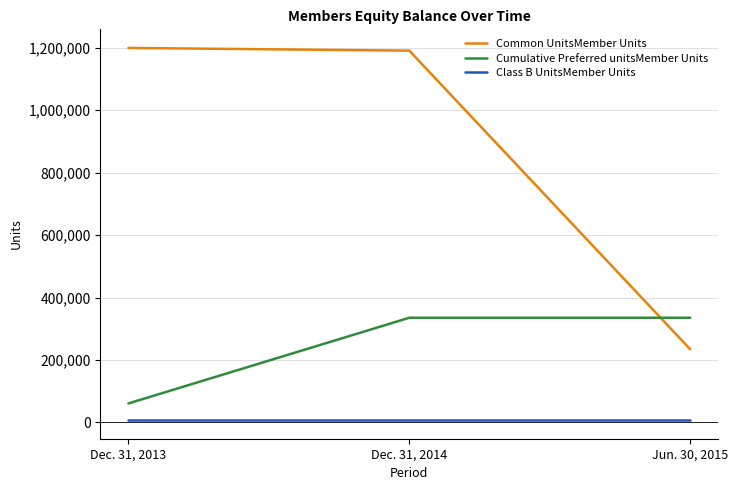

Reading left to right, list all the values displayed in this chart.

Common UnitsMember Units: 1199699	1191057	234580
Cumulative Preferred unitsMember Units: 61021	335444	335444
Class B UnitsMember Units: 7615	7615	7615